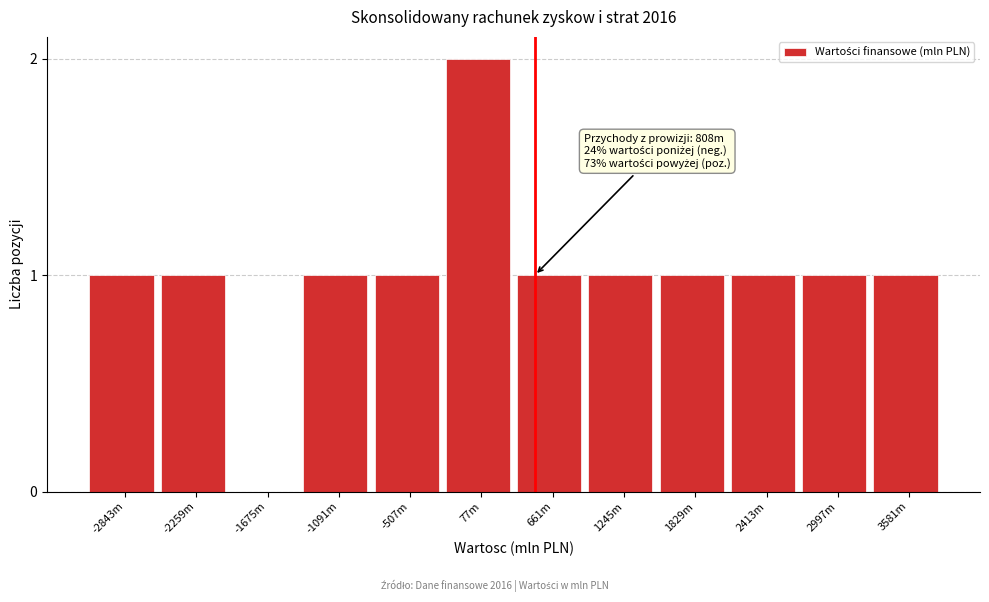

Reading left to right, extract all data points from this chart.

-2843m=1	-2259m=1	-1675m=0	-1091m=1	-507m=1	77m=2	661m=1	1245m=1	1829m=1	2413m=1	2997m=1	3581m=1